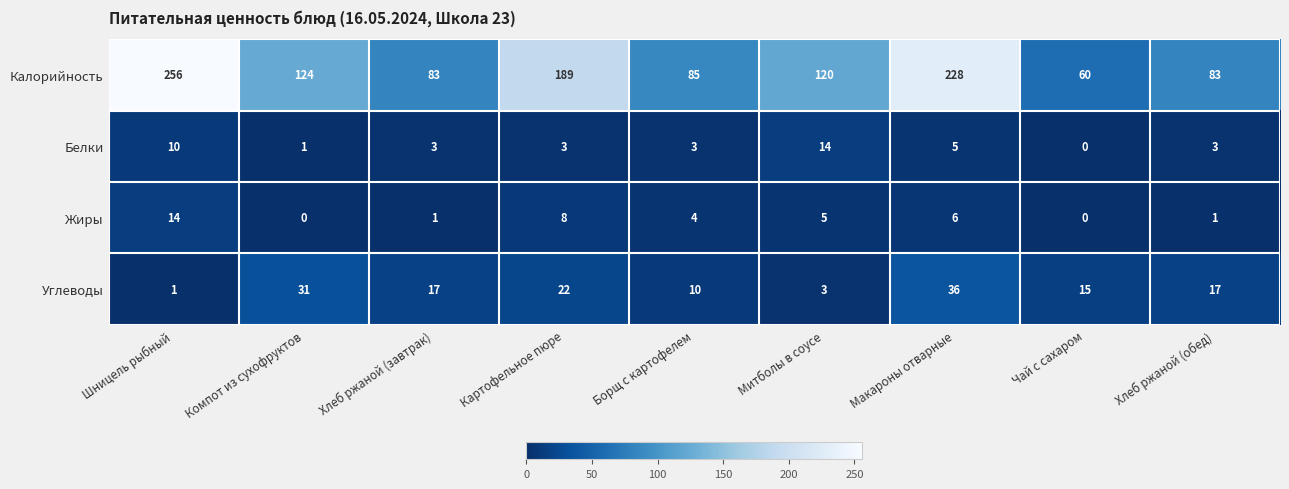

Count the number of categories in the chart.

9